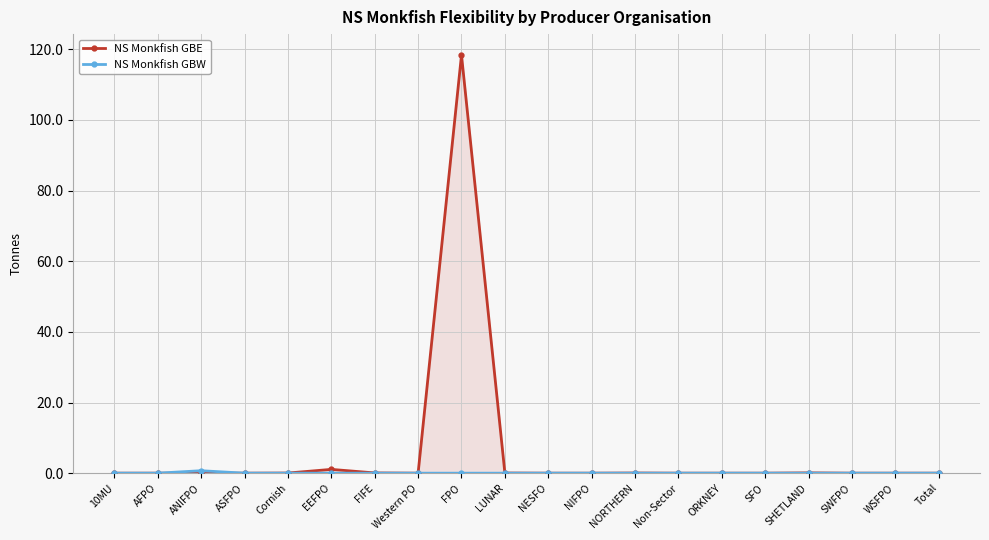

At Cornish, list the series in order from largest to smallest.

NS Monkfish GBE, NS Monkfish GBW